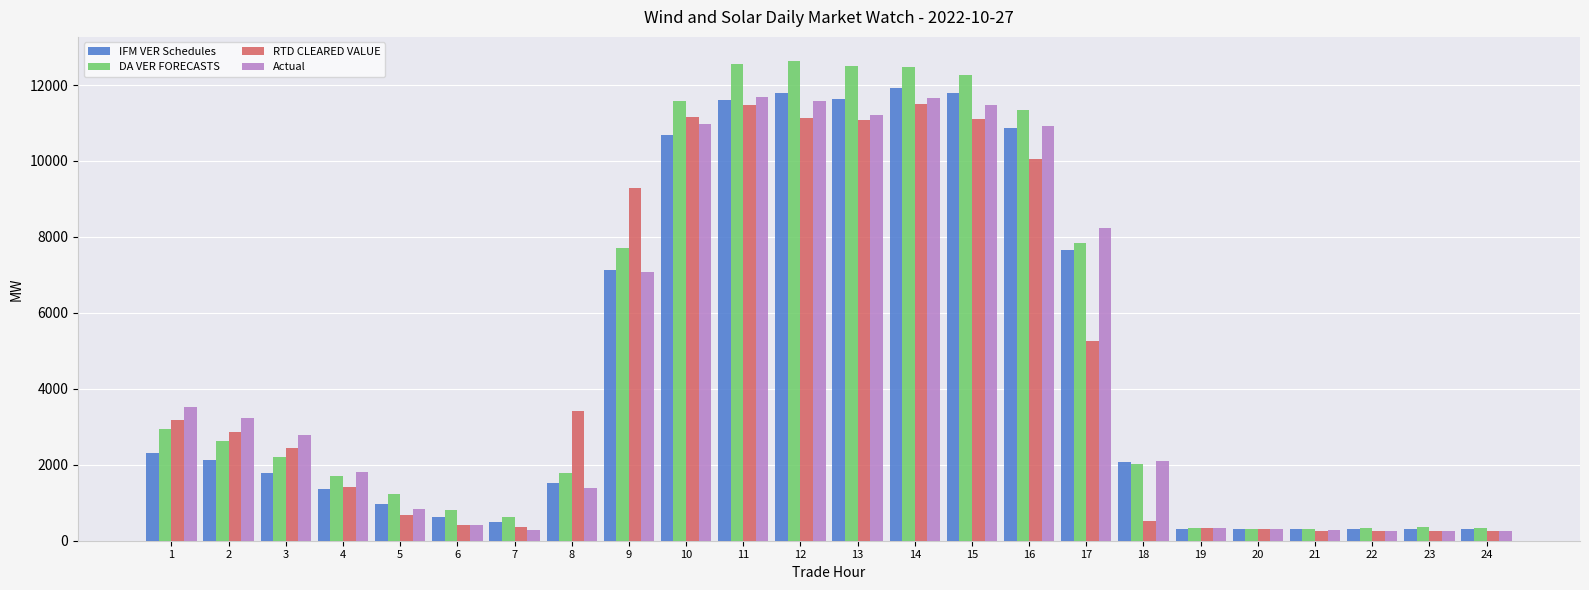

How many categories are shown in the chart?

24